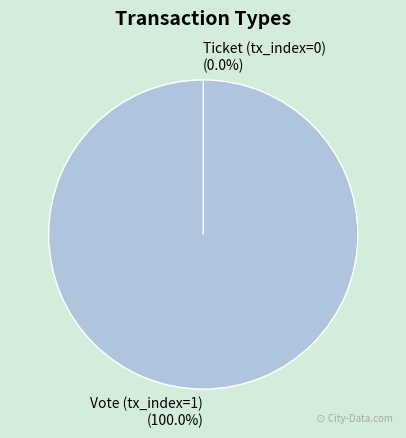

What is the majority slice?

Vote